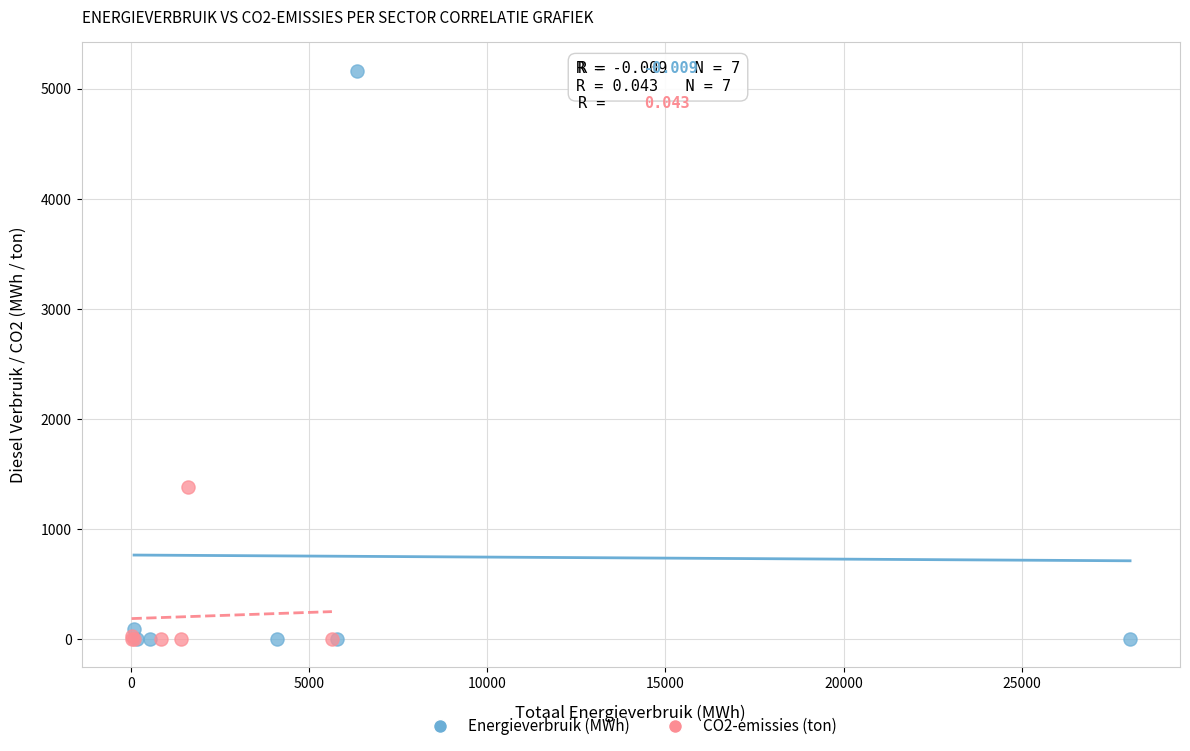

What are all the series names shown in the legend?

Energieverbruik (MWh), CO2-emissies (ton)